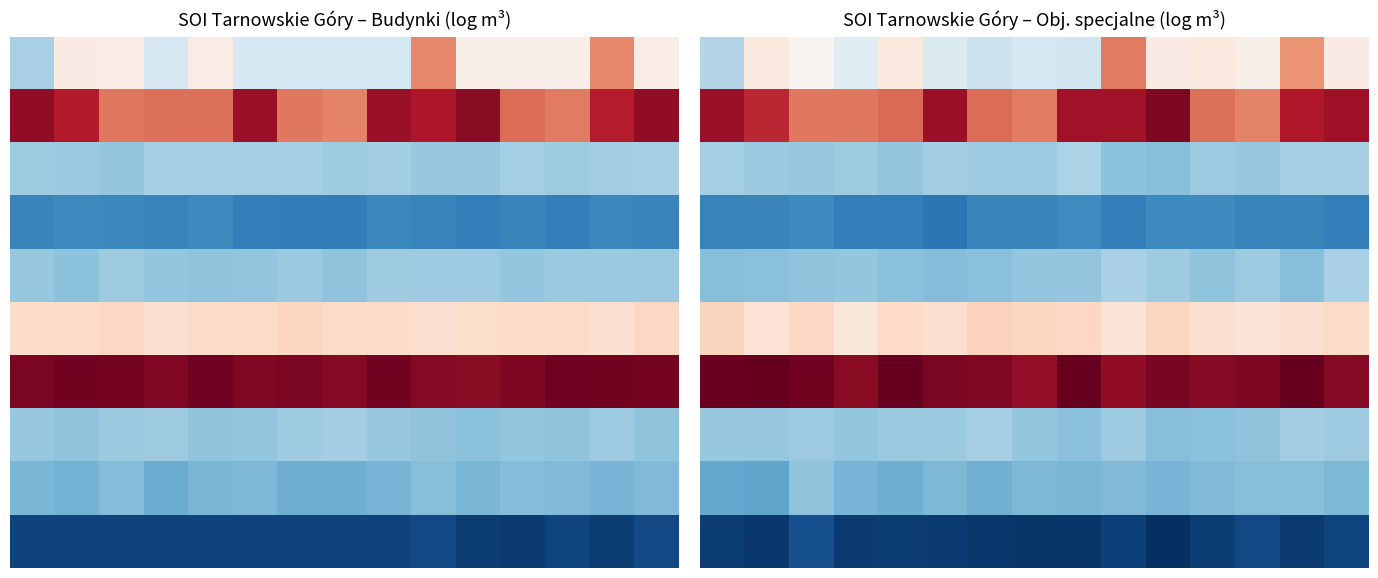

Which has a higher value, 2 or 13?

13